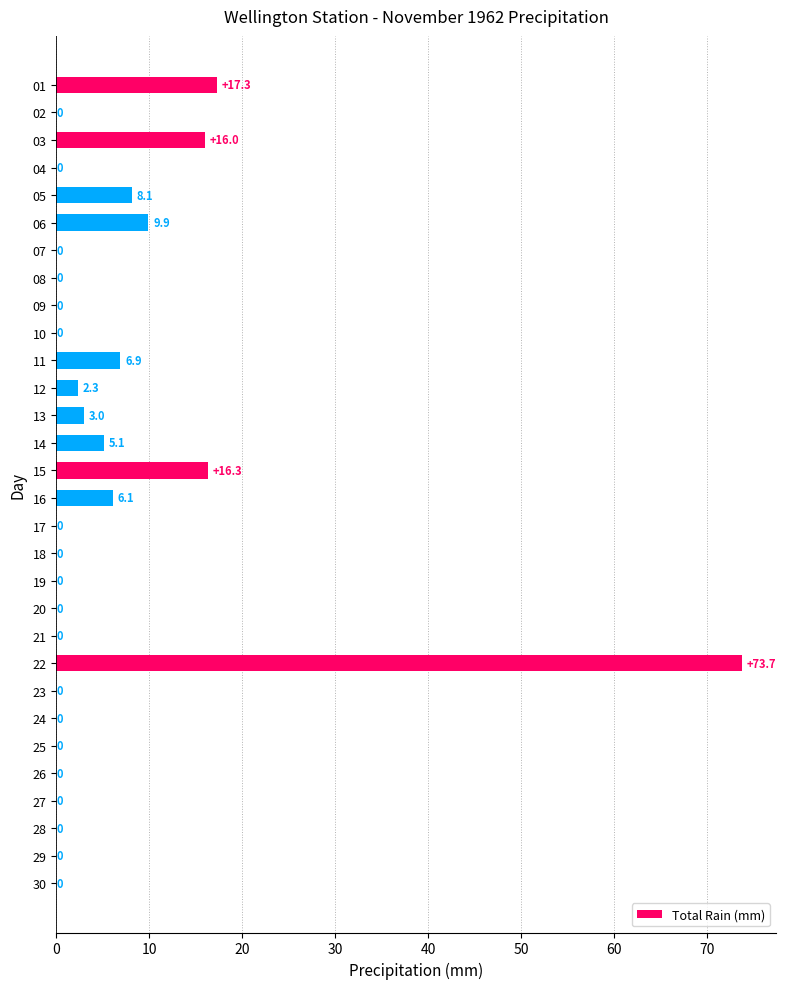

What is the sum of the values at 07 and 03?

16.0